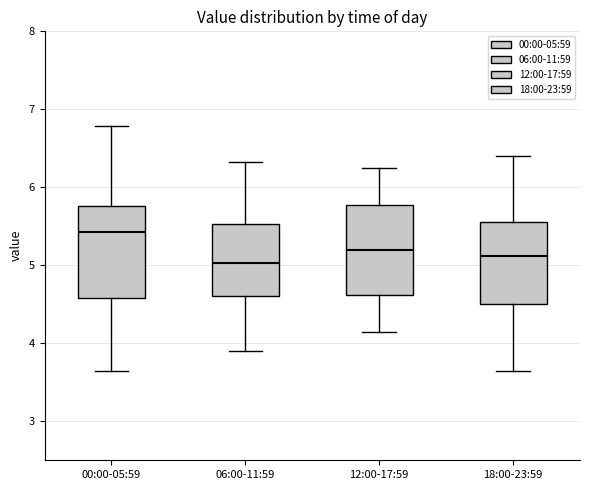

Reading left to right, transcribe this box plot: for each box, give where its median line is, the range the box spans, and where its two whiskers end, as read against the y-axis. The values are not printed on the chart, so give them approximately, as read against the axis.

00:00-05:59: median 5.4, box 4.6 to 5.8, whiskers 3.7 to 6.8
06:00-11:59: median 5.0, box 4.6 to 5.5, whiskers 3.9 to 6.3
12:00-17:59: median 5.2, box 4.6 to 5.8, whiskers 4.2 to 6.3
18:00-23:59: median 5.1, box 4.5 to 5.6, whiskers 3.7 to 6.4